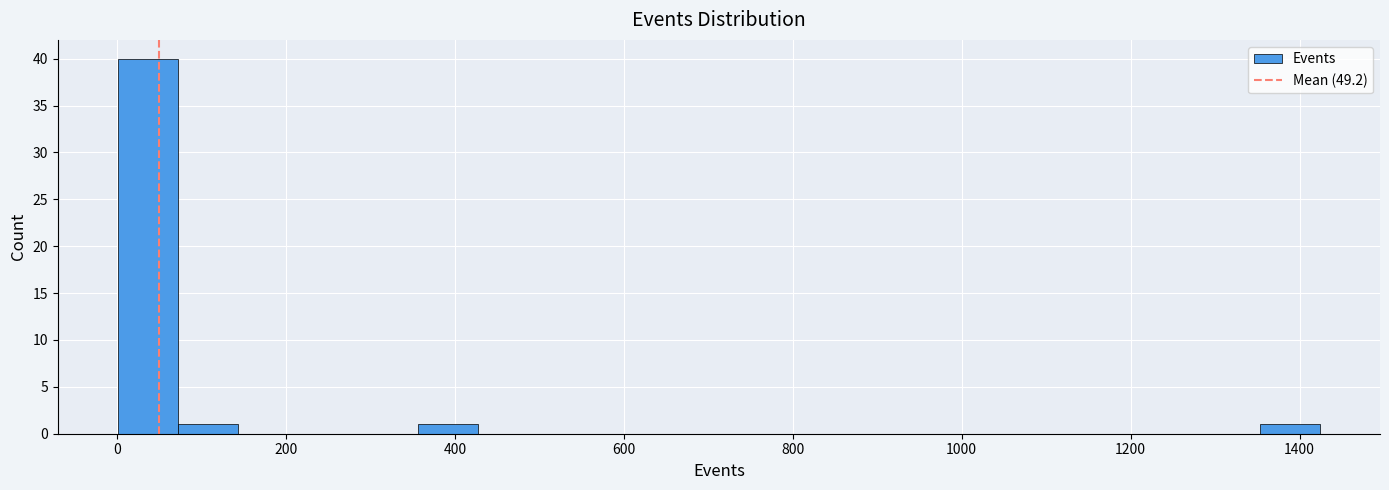

Around what value on the x-axis is the tallest bar? Give the approximate position of its centre, as read against the axis.

40